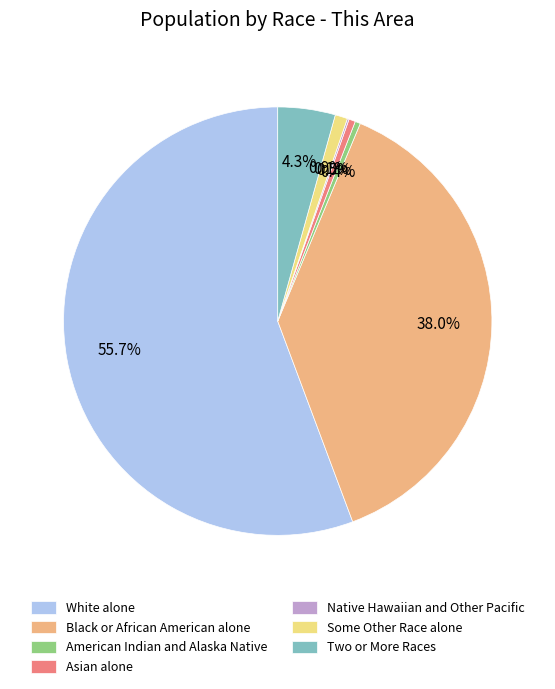

To the nearest percent, what is the difference between the Black or African American alone and Two or More Races slice percentages?

34%